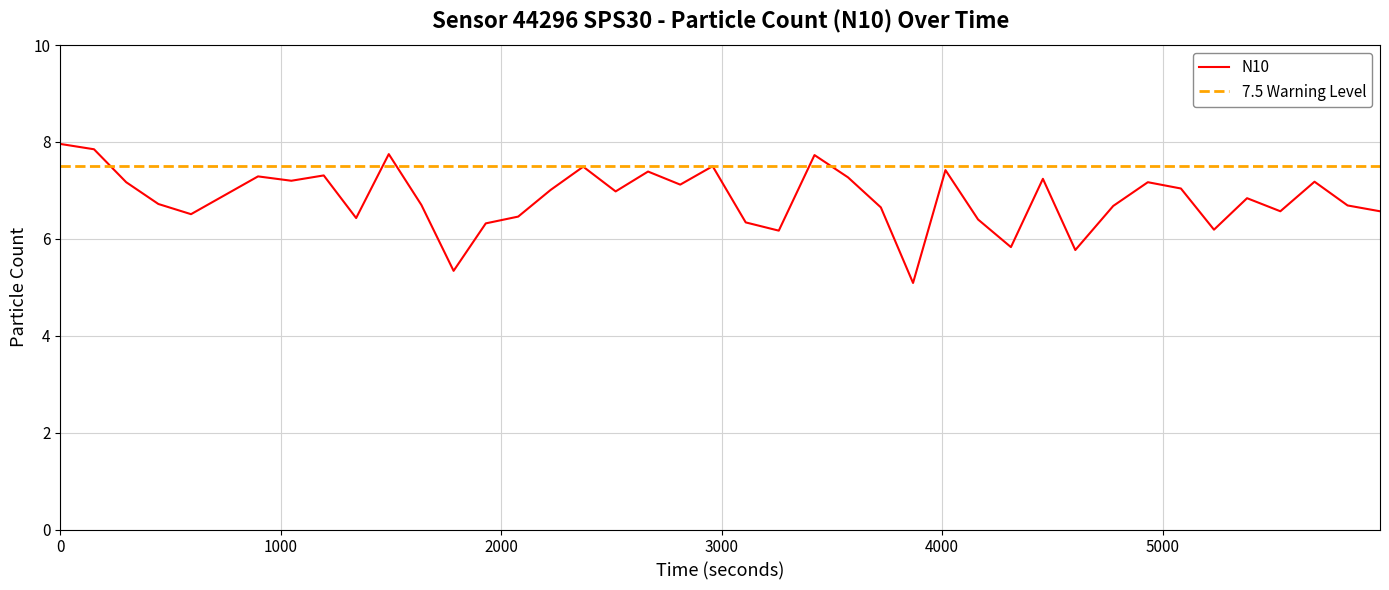

What is the maximum value for N10?

8.0